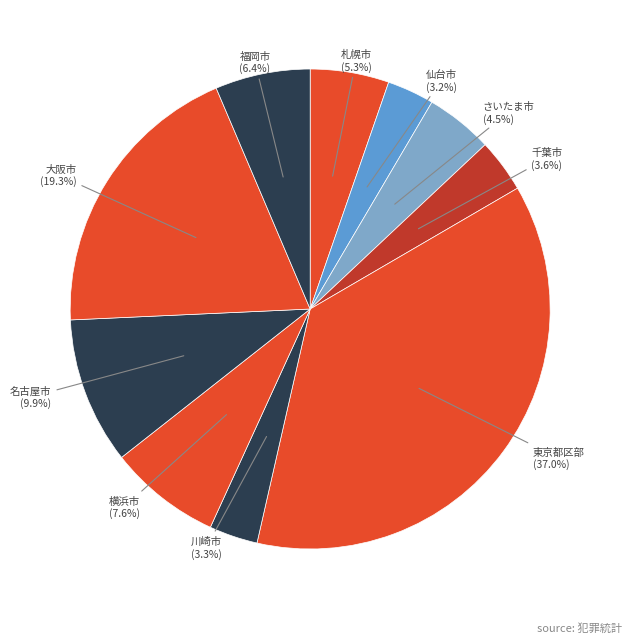

What percentage is the 名古屋市 slice, to the nearest percent?

10%